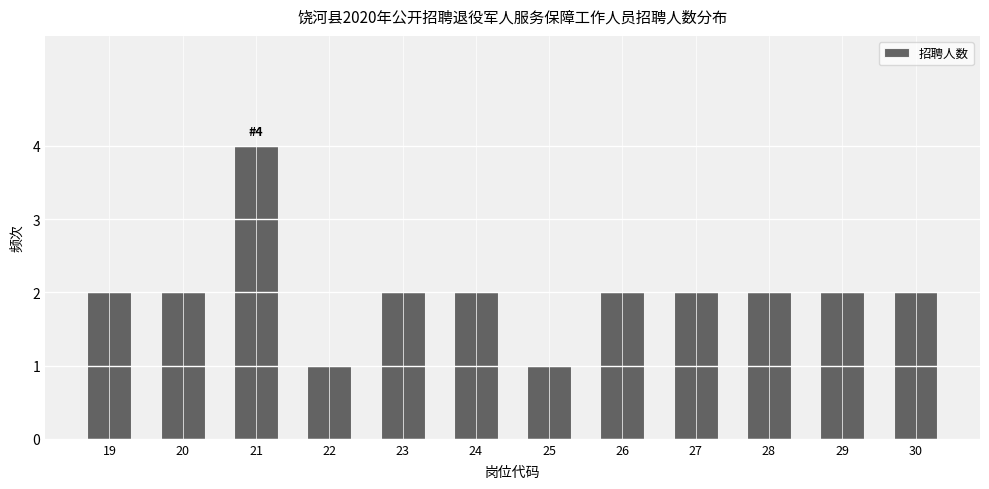

Reading left to right, what are all the values shown in this chart?

19=2	20=2	21=4	22=1	23=2	24=2	25=1	26=2	27=2	28=2	29=2	30=2